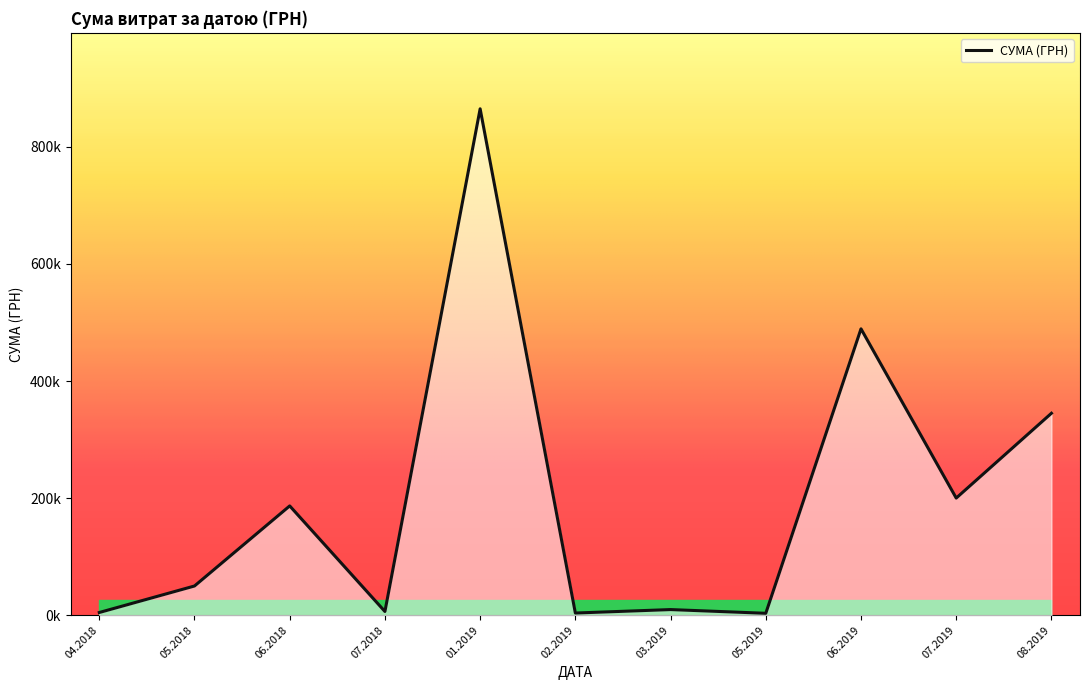

Does the chart have visible grid lines?

No